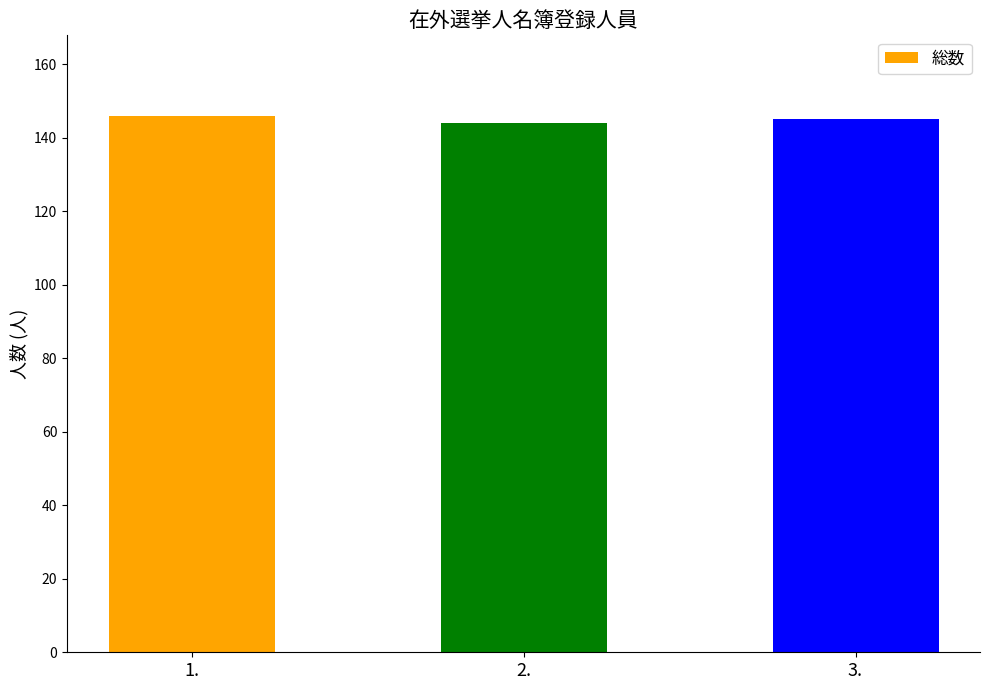

What is the change in value from 1. to 2.?

-2